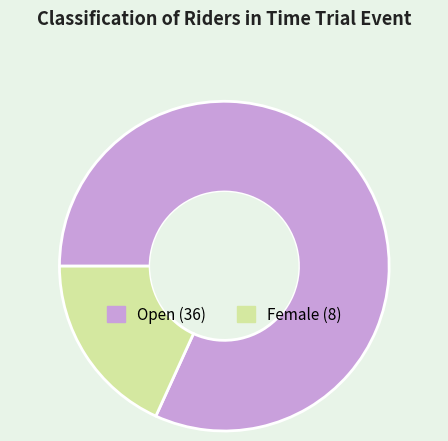

Approximately how many times larger is the value at Open compared to Female?

4.5